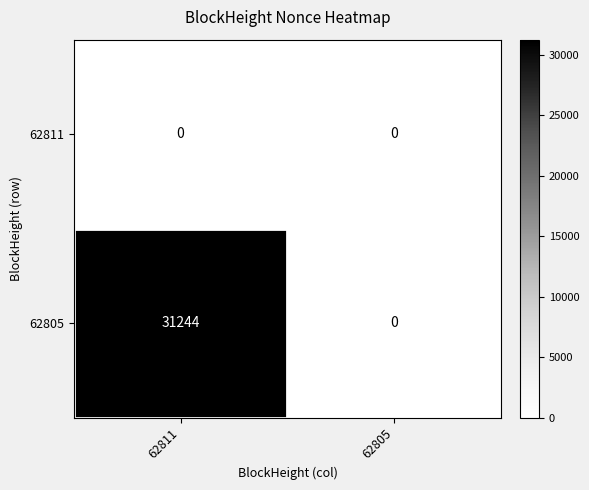

Rank the series by their maximum value, from highest to lowest.

62805, 62811